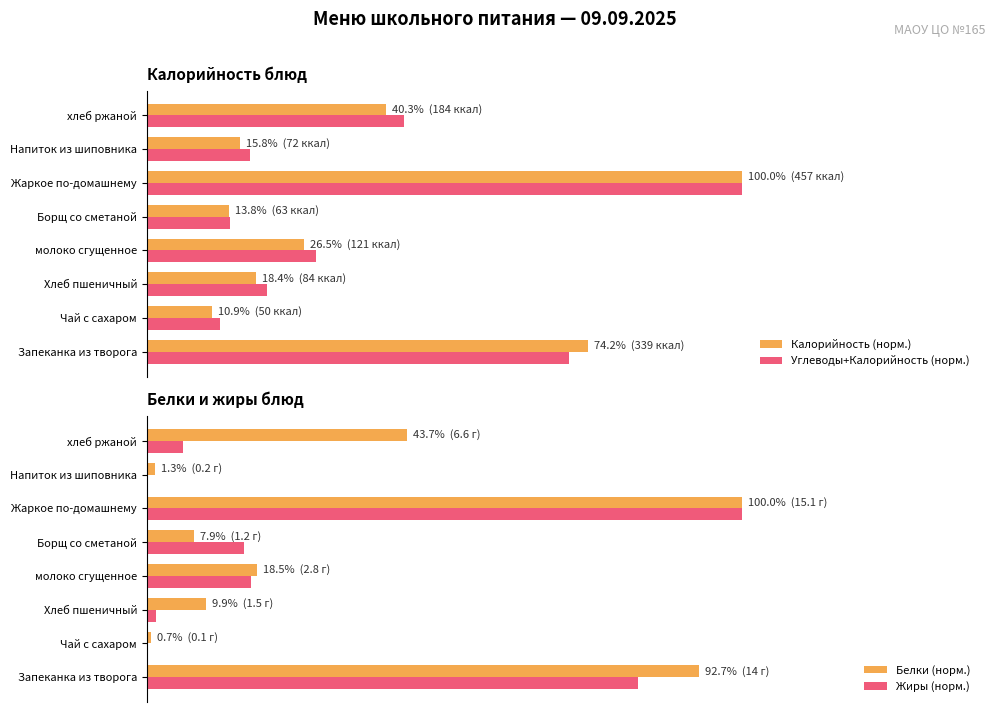

How many categories are shown in the chart?

8